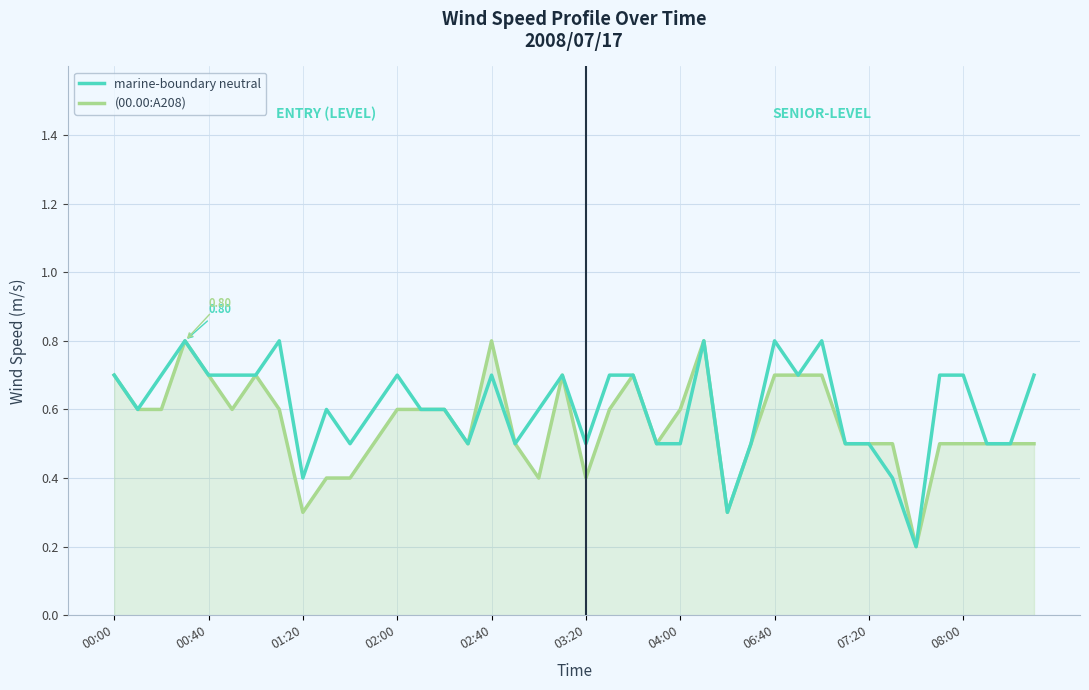

What is the total value across all series at 08:00?

1.2